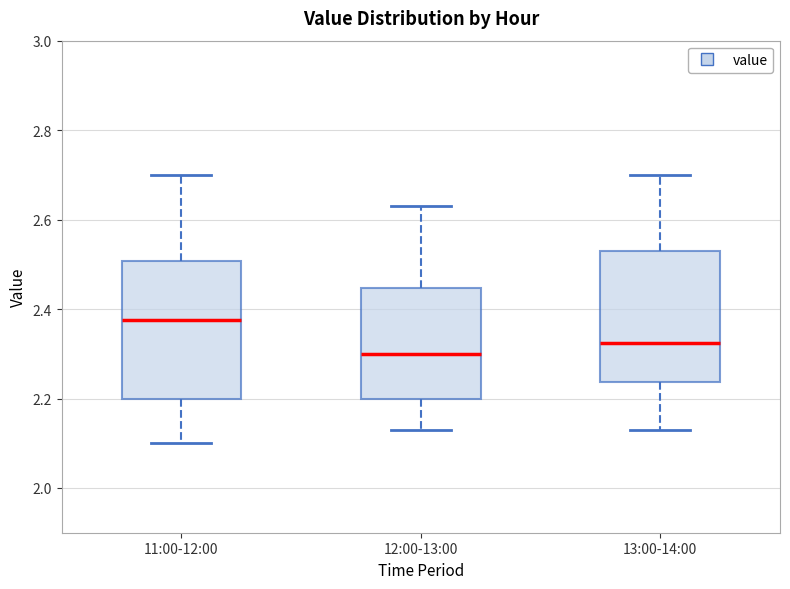

Reading left to right, read every box against the y-axis: the position of its median line, the range the box covers, and the ends of its whiskers. The values are not printed on the chart, so give them approximately, as read against the axis.

11:00-12:00: median 2.38, box 2.20 to 2.50, whiskers 2.10 to 2.70
12:00-13:00: median 2.30, box 2.20 to 2.44, whiskers 2.14 to 2.64
13:00-14:00: median 2.32, box 2.24 to 2.54, whiskers 2.14 to 2.70